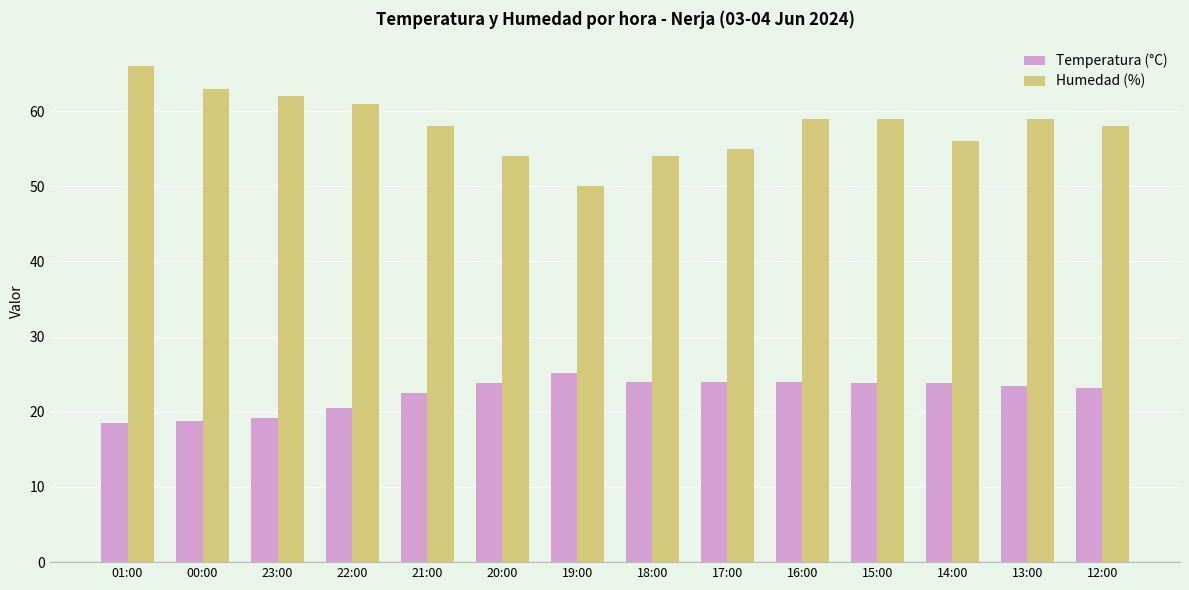

Between 23:00 and 19:00, which series saw the biggest shift?

Humedad (%)